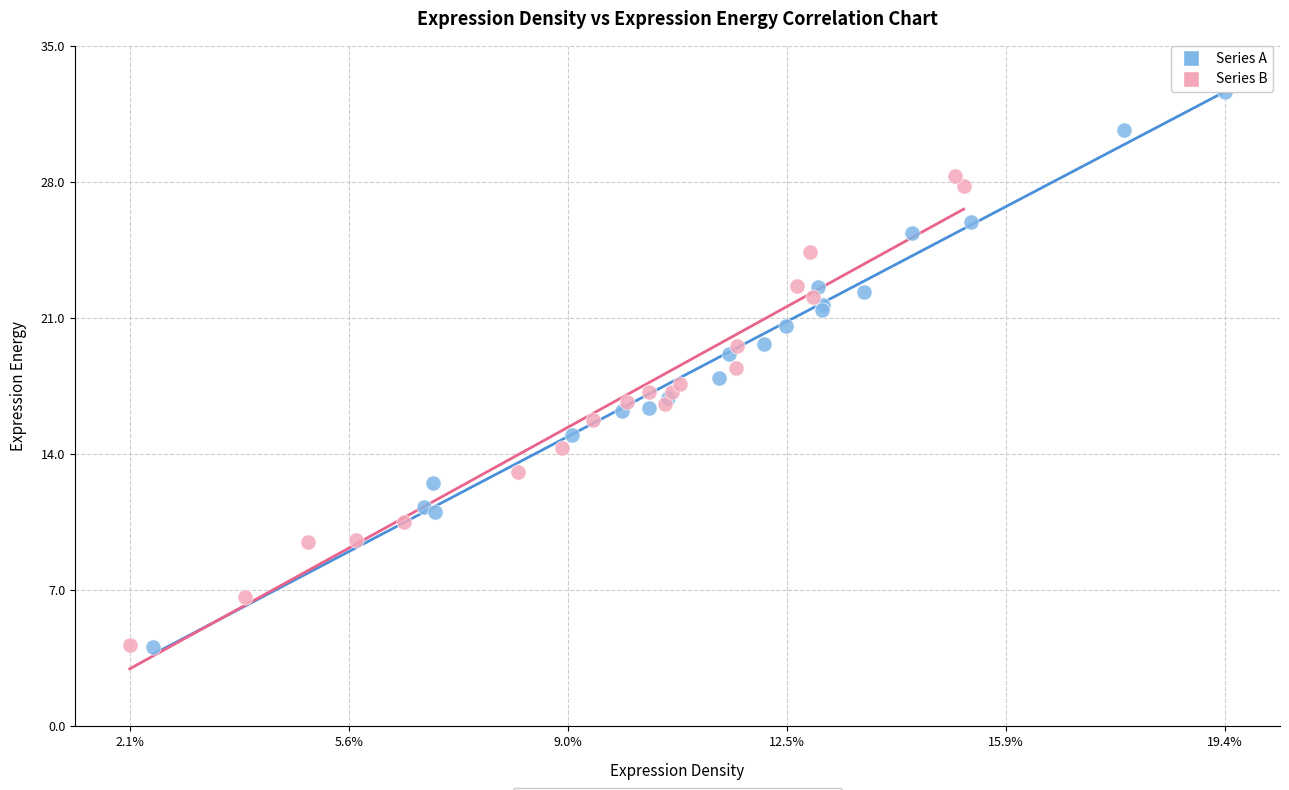

Which series has the largest Y range (max minus min)?

Series A